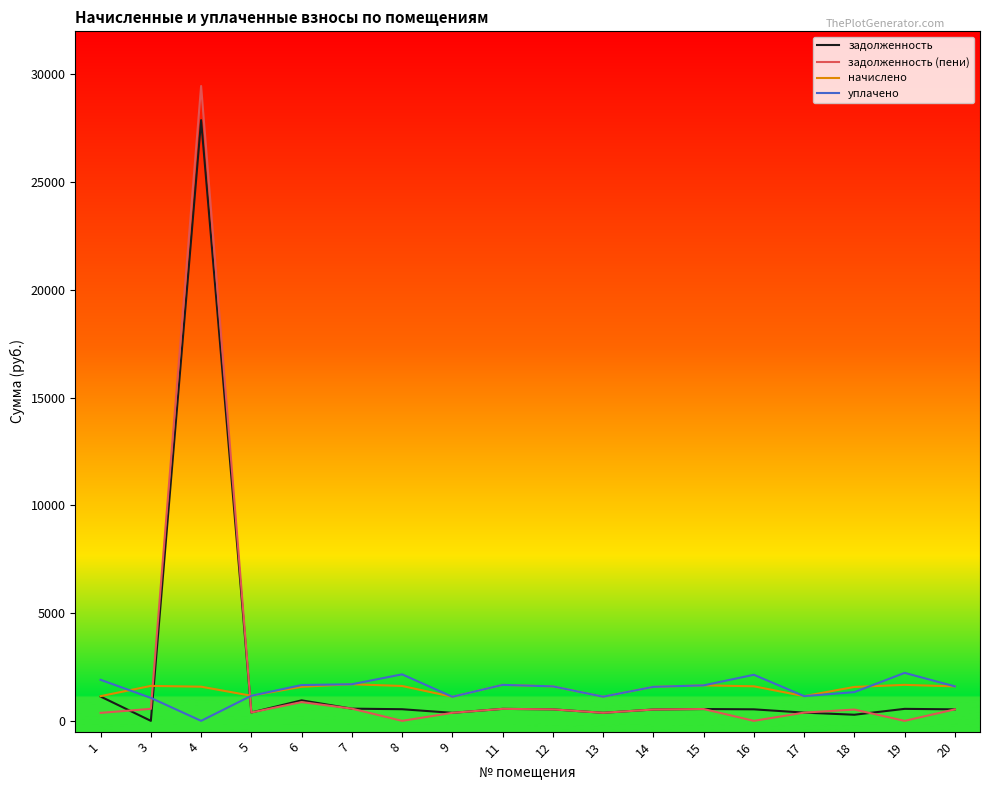

The value of уплачено at 11 is 1670.2. True or false?

True